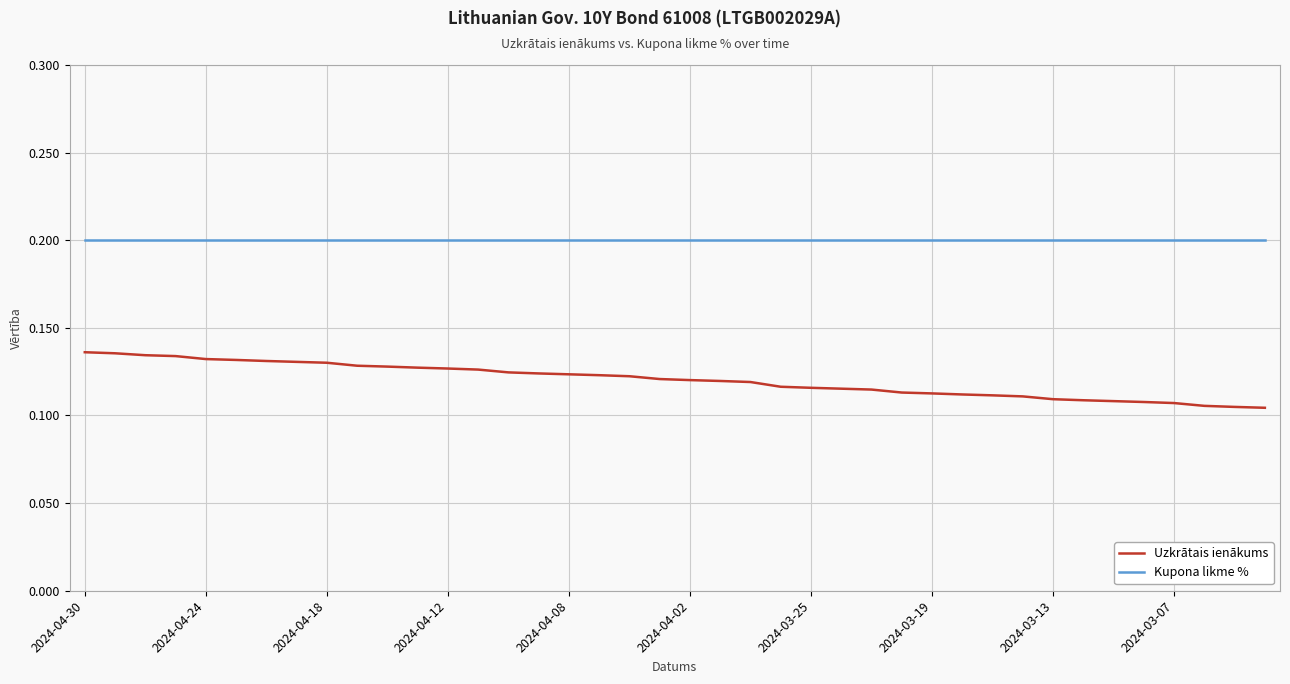

Rank the series by their maximum value, from highest to lowest.

Kupona likme %, Uzkrātais ienākums